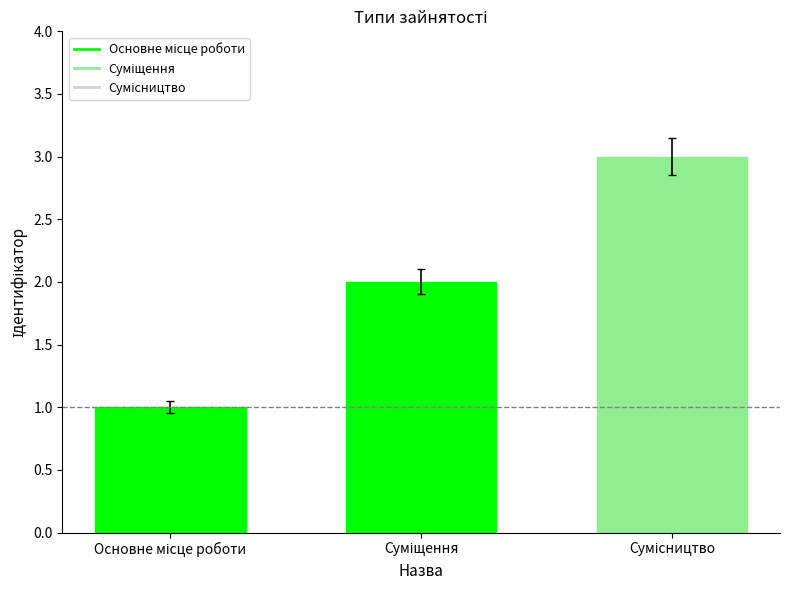

What is the greatest value displayed?

3